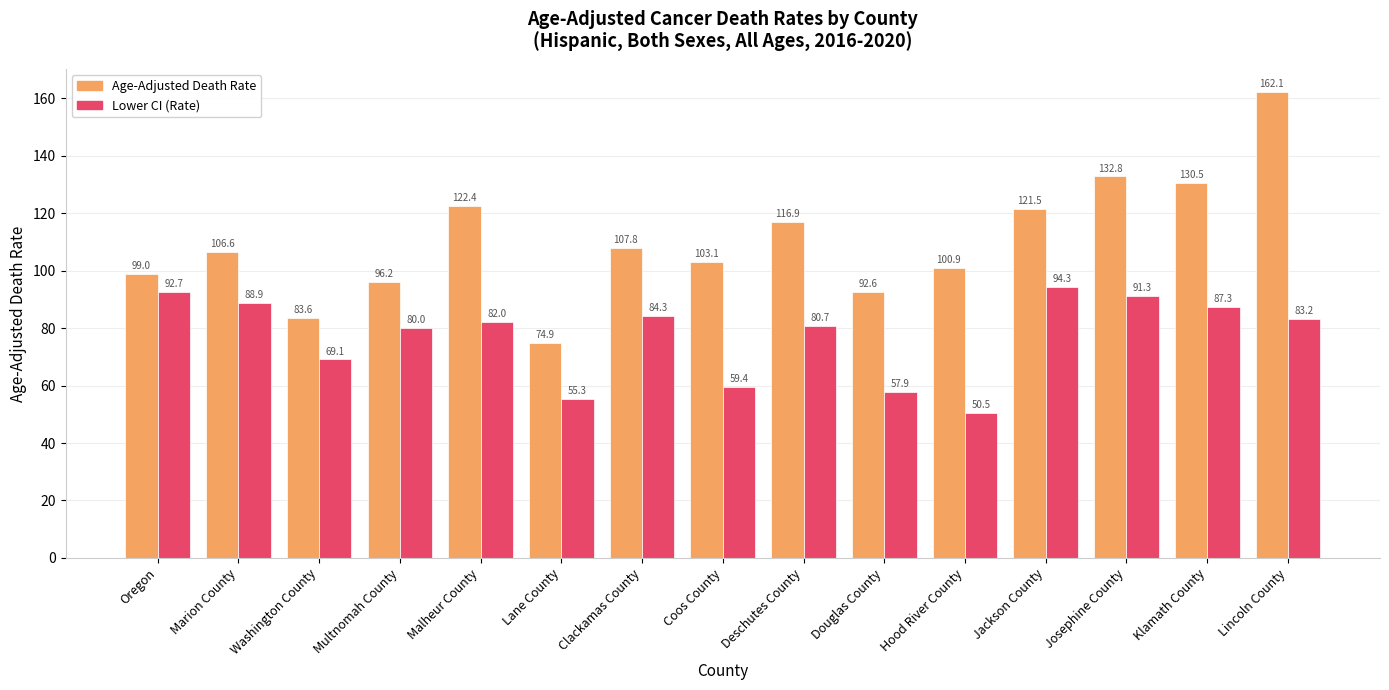

Between Multnomah County and Lane County, which series saw the biggest shift?

Lower CI (Rate)